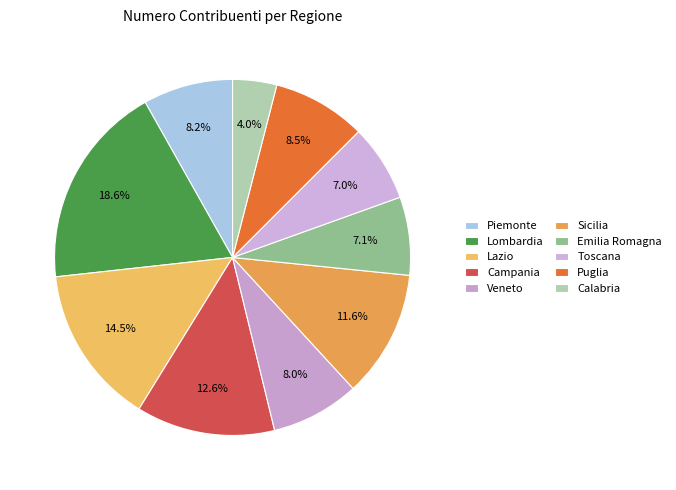

Does any single category account for the majority?

No